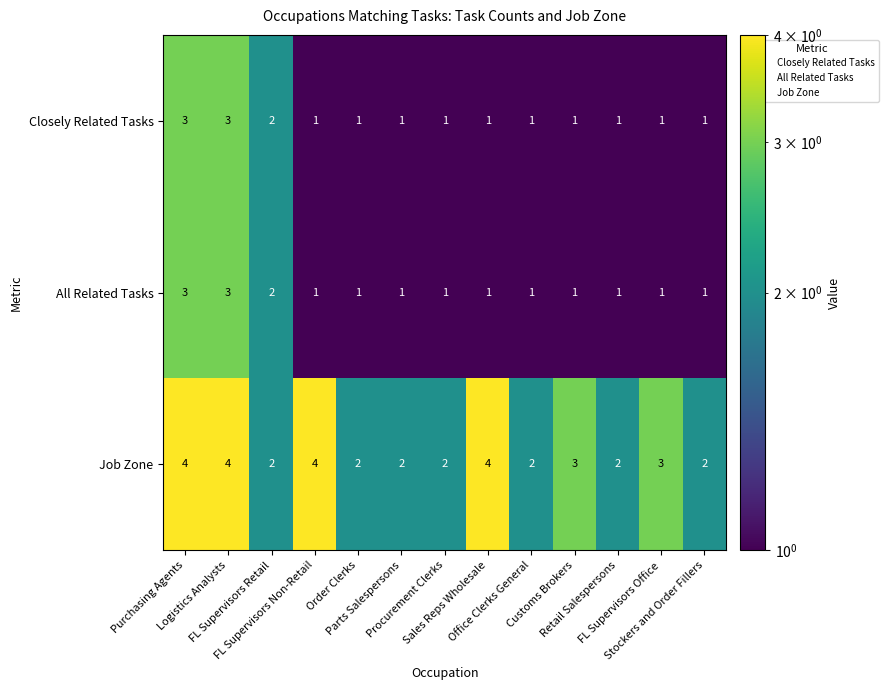

What is the maximum value for All Related Tasks?

3